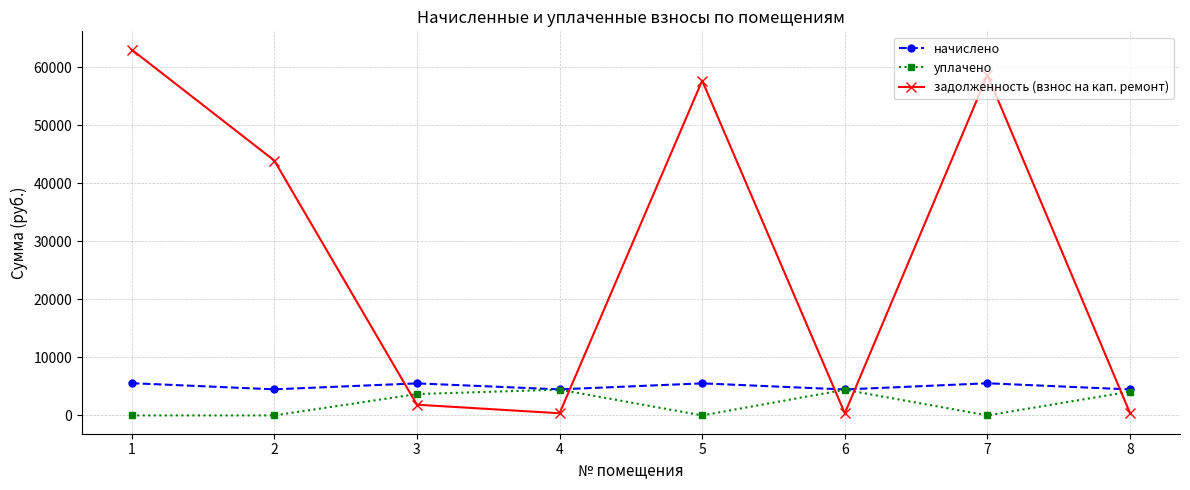

True or false: начислено has more than 2 interior local peaks.

True